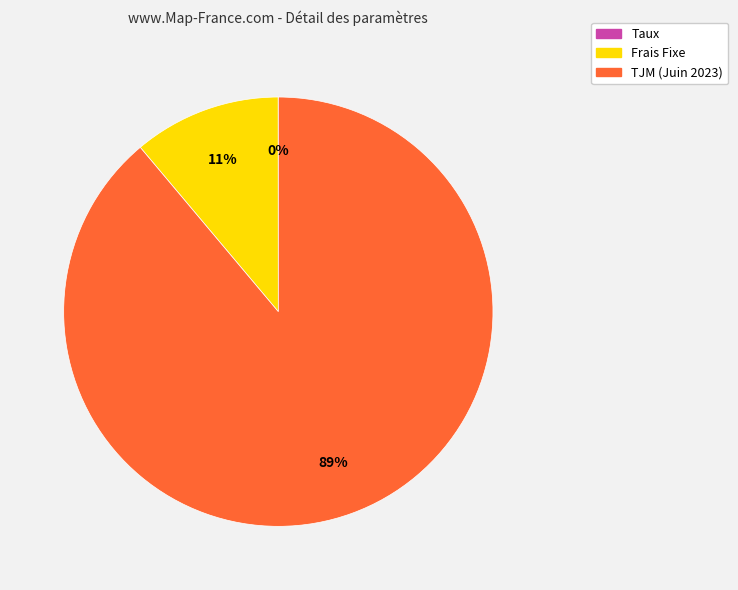

The Frais Fixe slice represents 11% of the pie. True or false?

True